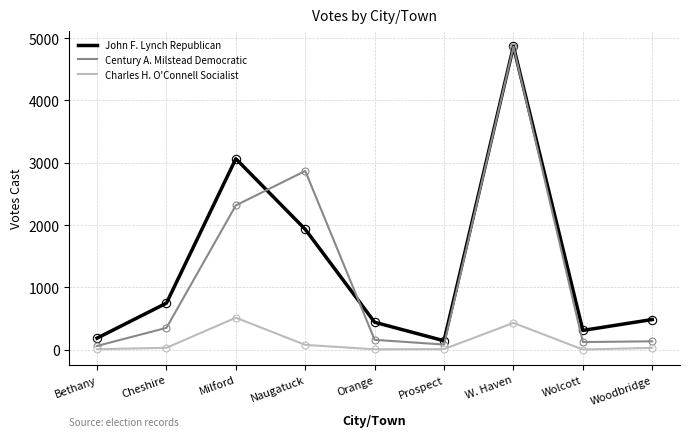

At which category is the sum across all series the highest?

W. Haven